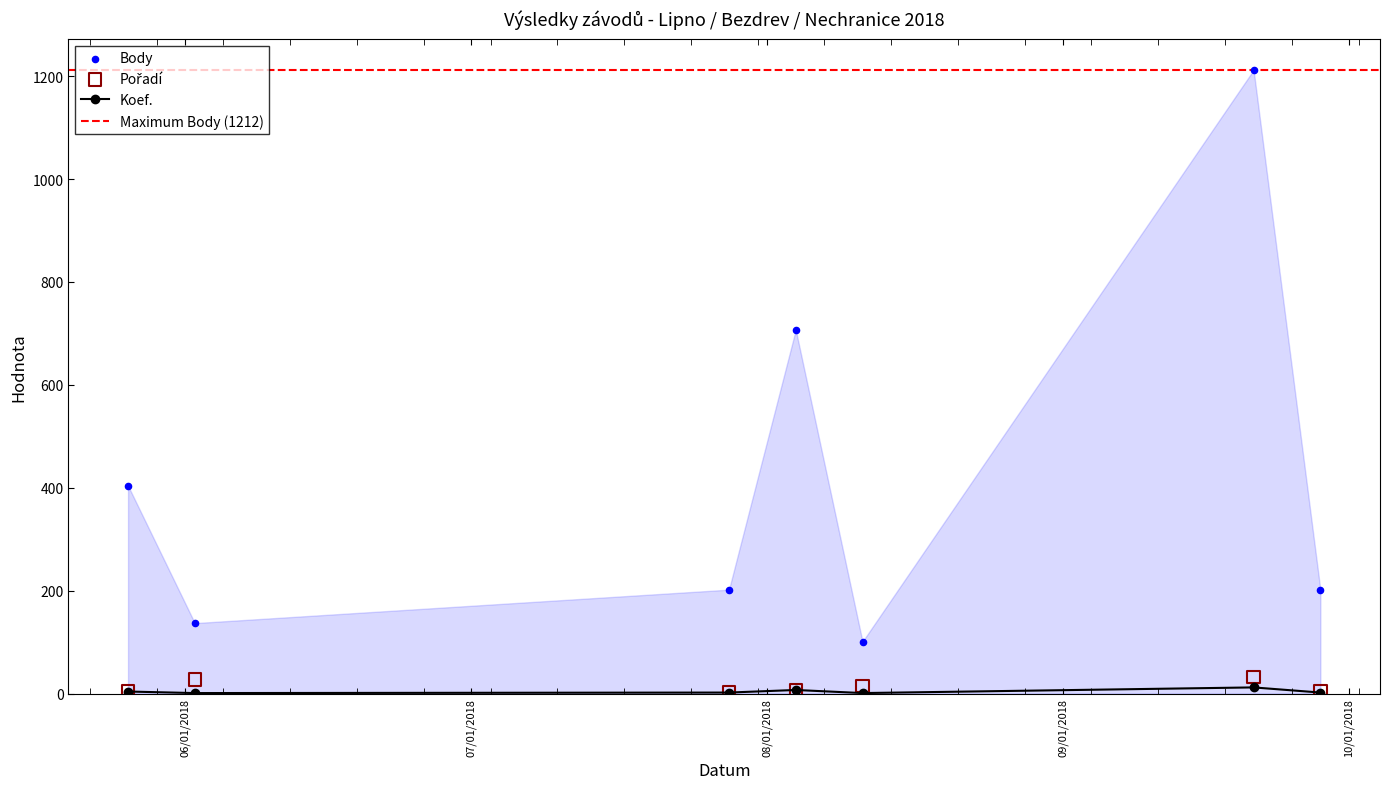

Which series contains the lowest Y value?

Koef.